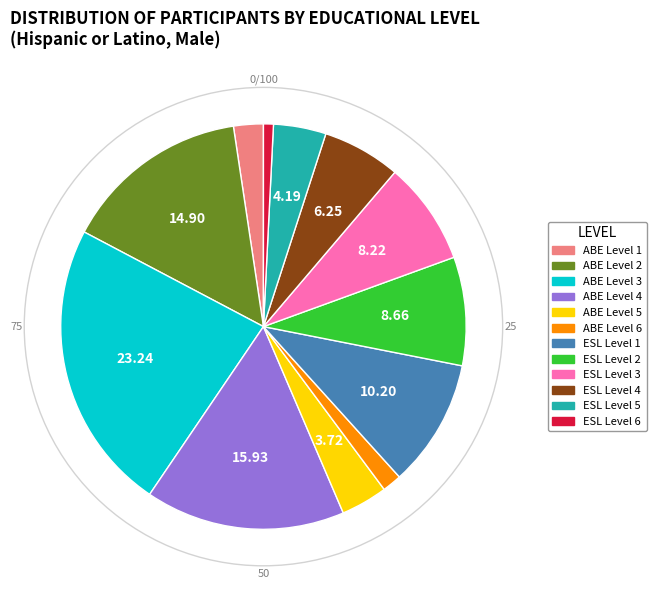

Do ABE Level 1 and ABE Level 6 together represent more than half of the pie?

No